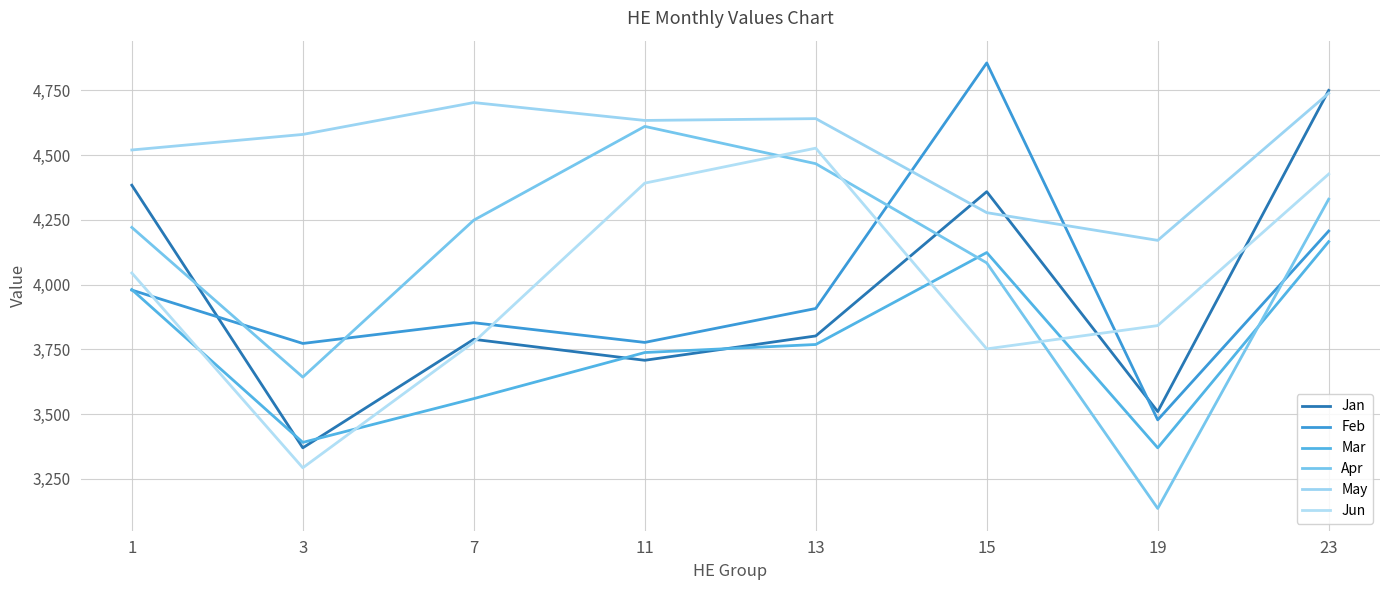

What are all the series names shown in the legend?

Jan, Feb, Mar, Apr, May, Jun